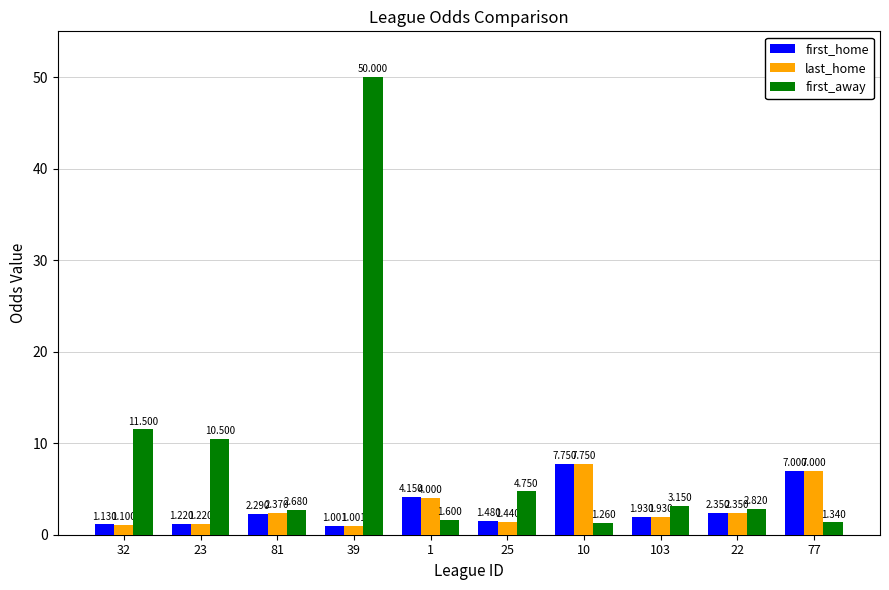

What is the maximum value shown in the chart?

50.0